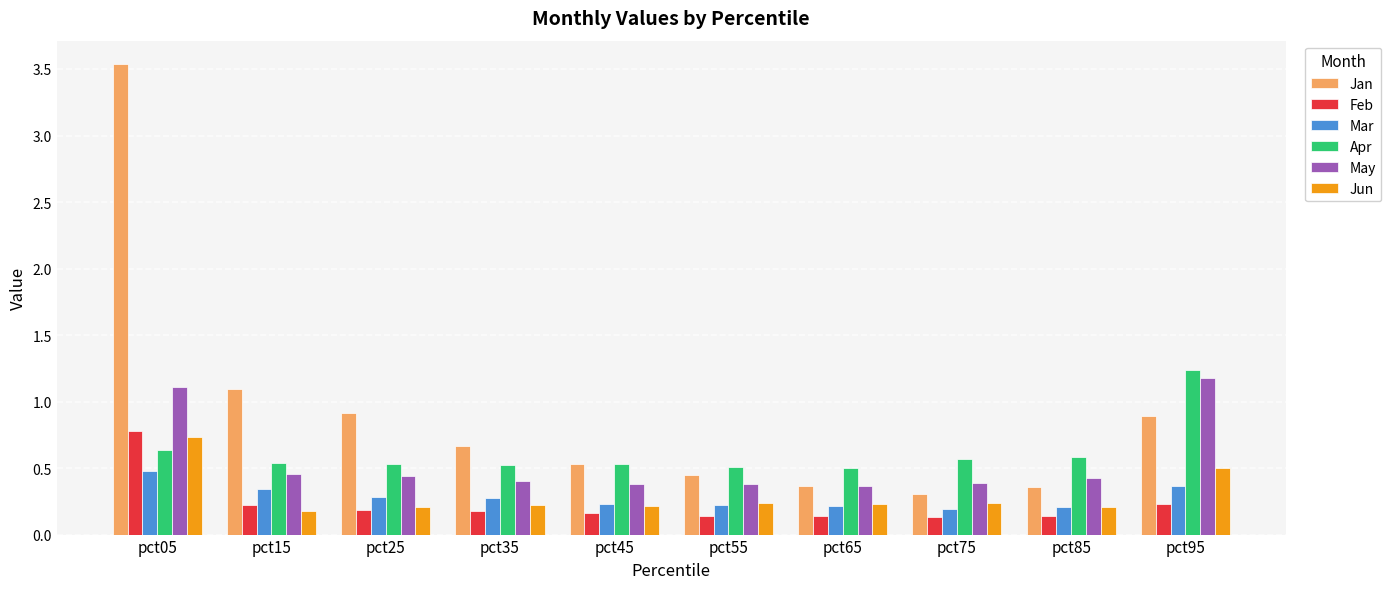

Which series has the widest spread of values?

Jan